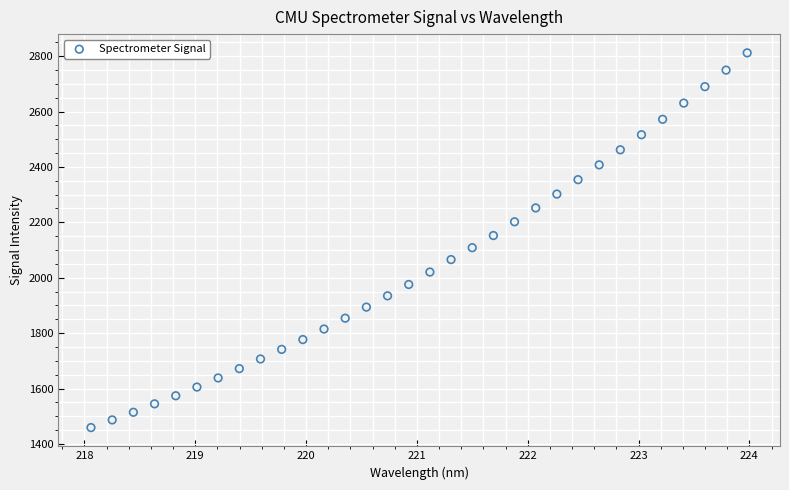

What is the range of X values (max minus min)?

5.9